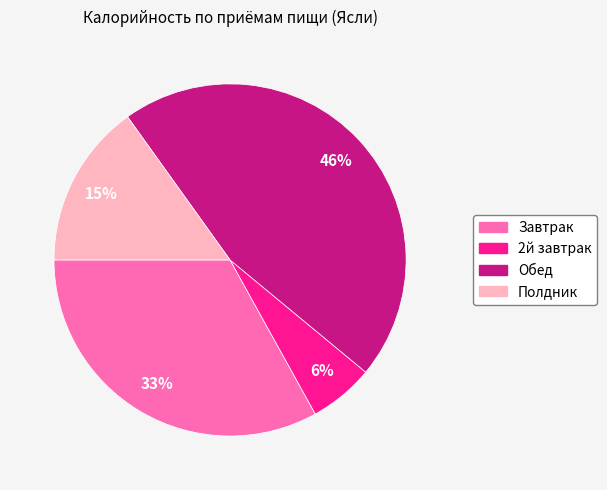

What percentage is the 2й завтрак slice, to the nearest percent?

6%